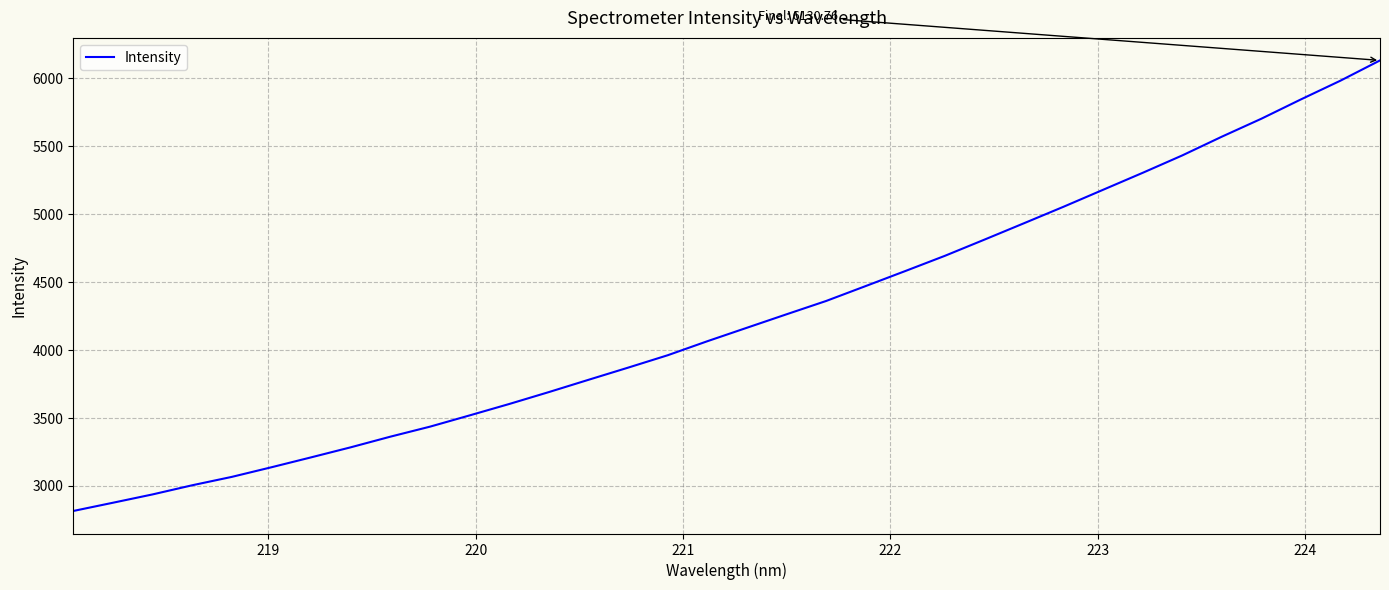

What is the smallest value displayed?

2813.5